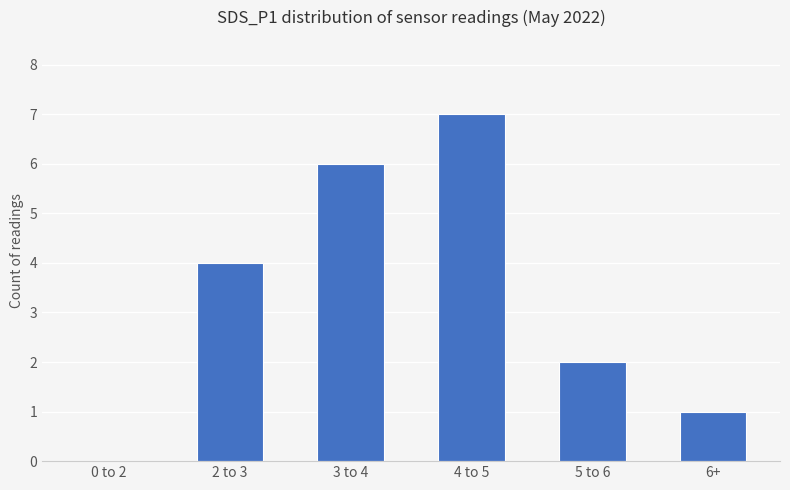

The value at 2 to 3 is 1. True or false?

False